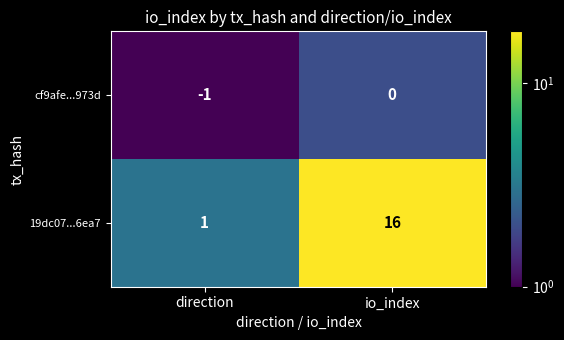

How many distinct data groups are displayed?

2